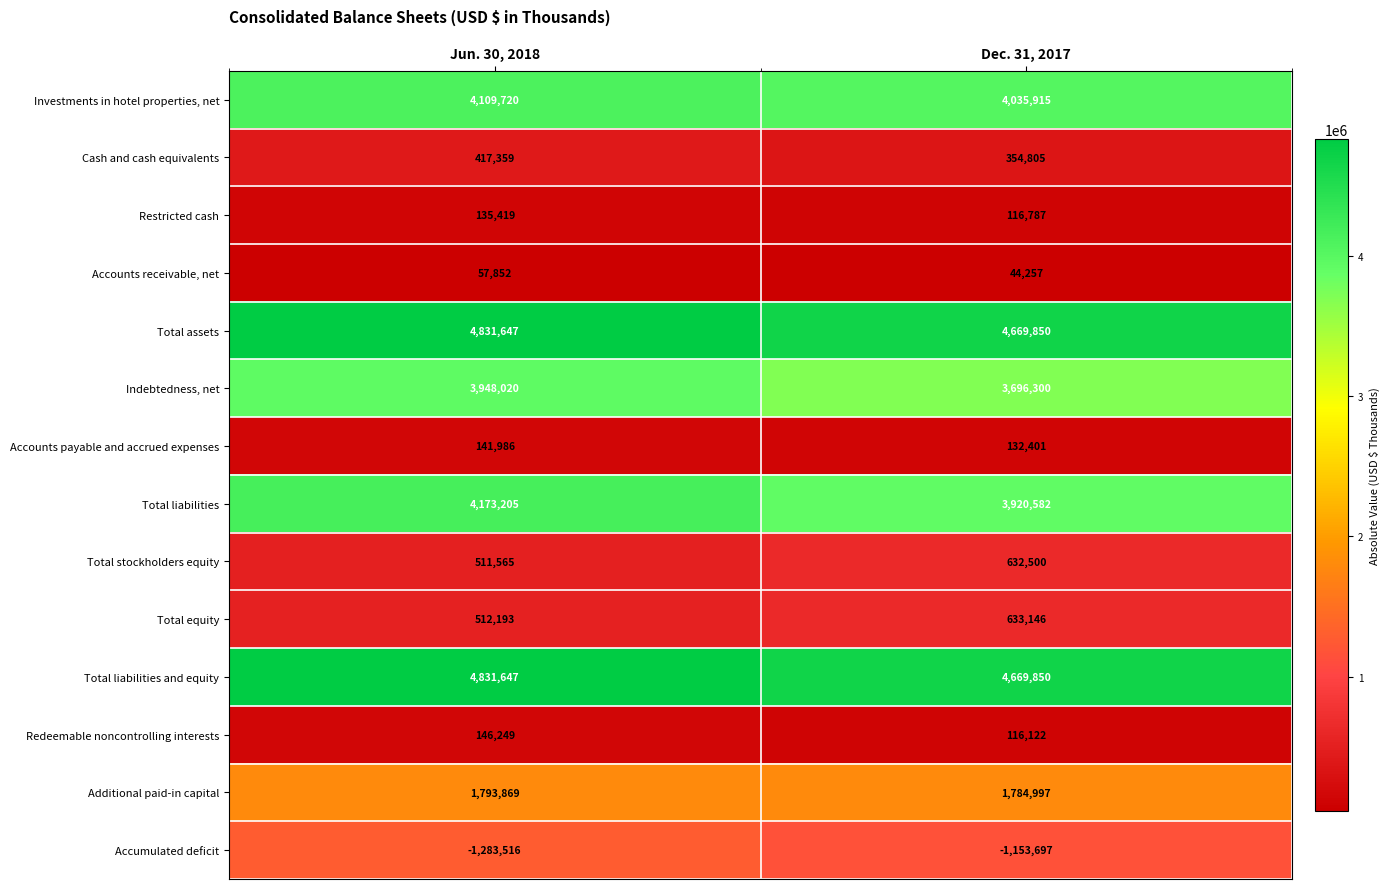

Is the value of Redeemable noncontrolling interests at Dec. 31, 2017 greater than the value of Total assets at Jun. 30, 2018?

No